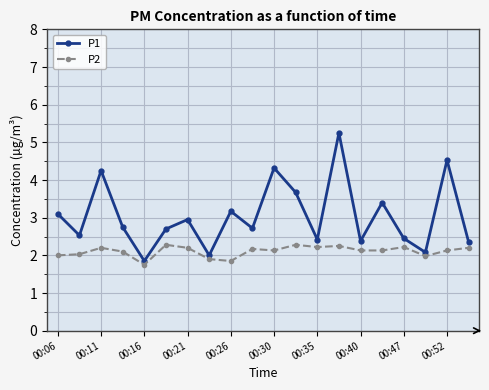

Which series has the largest total across all categories?

P1